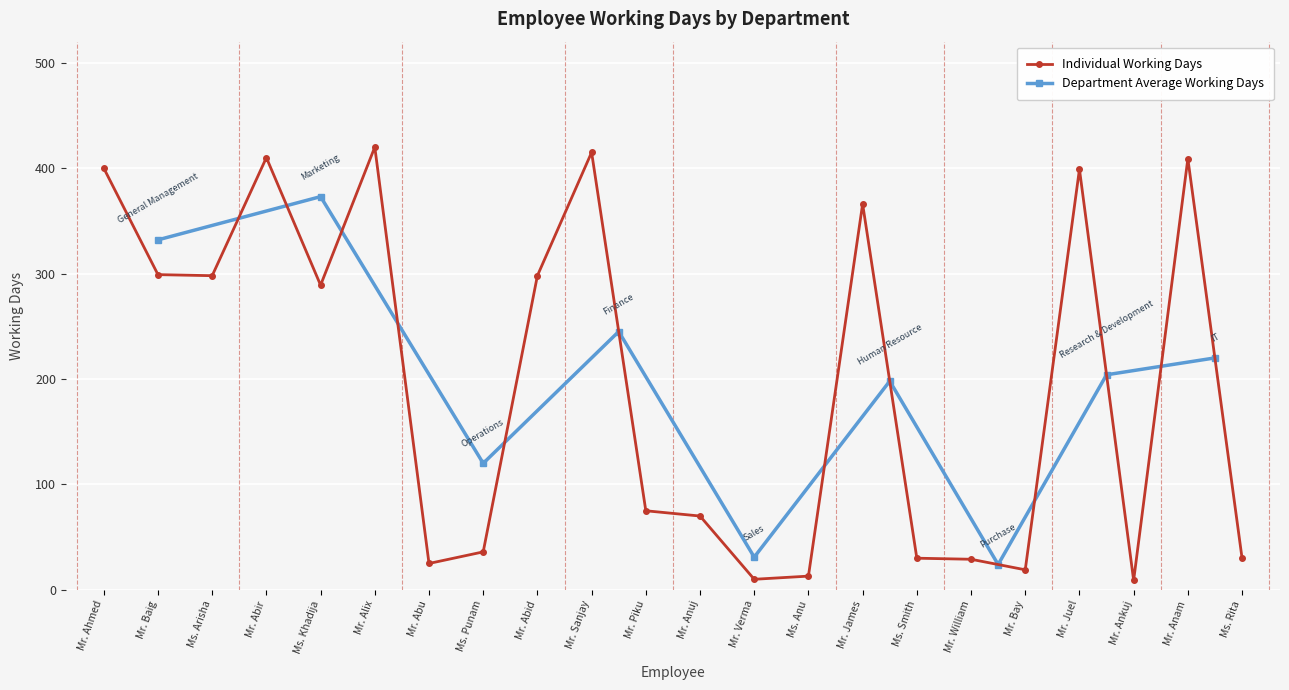

Is it true that Individual Working Days equals 658 at Mr. Juel?

False